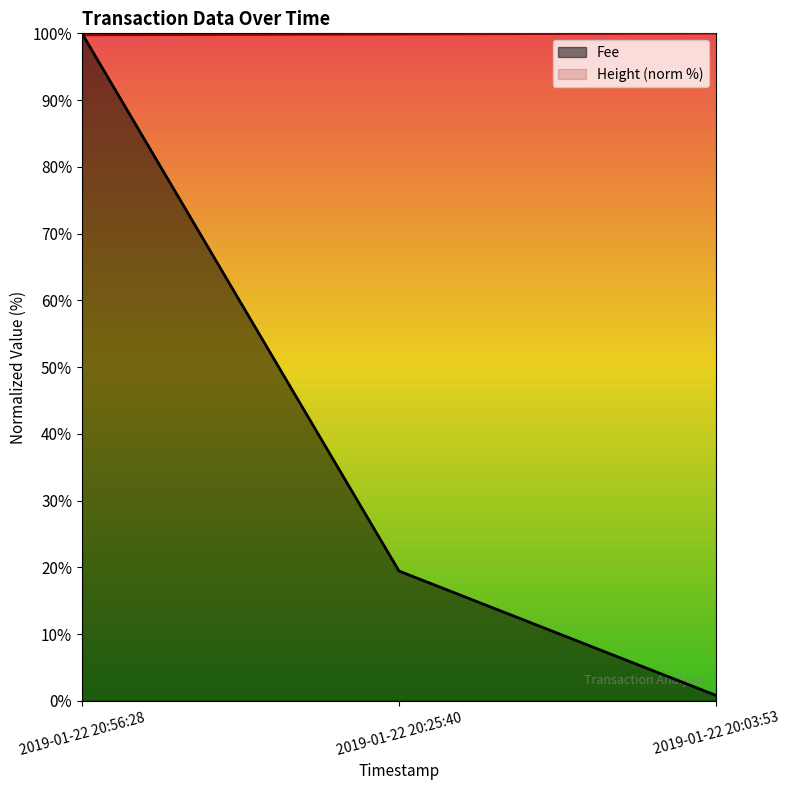

Which series has the largest range (max minus min)?

Fee